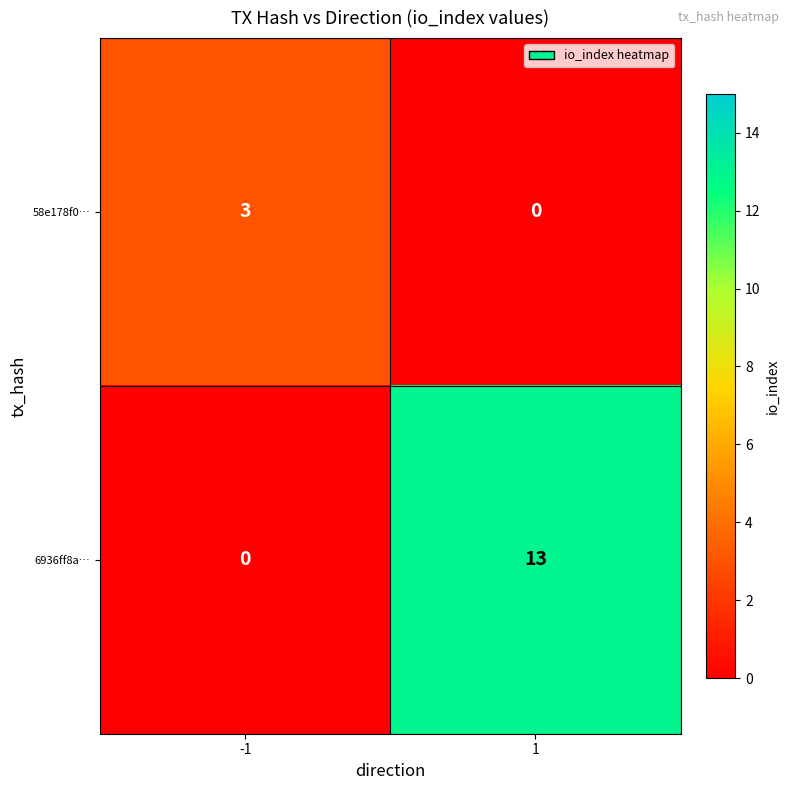

Which series has the largest range (max minus min)?

6936ff8a…